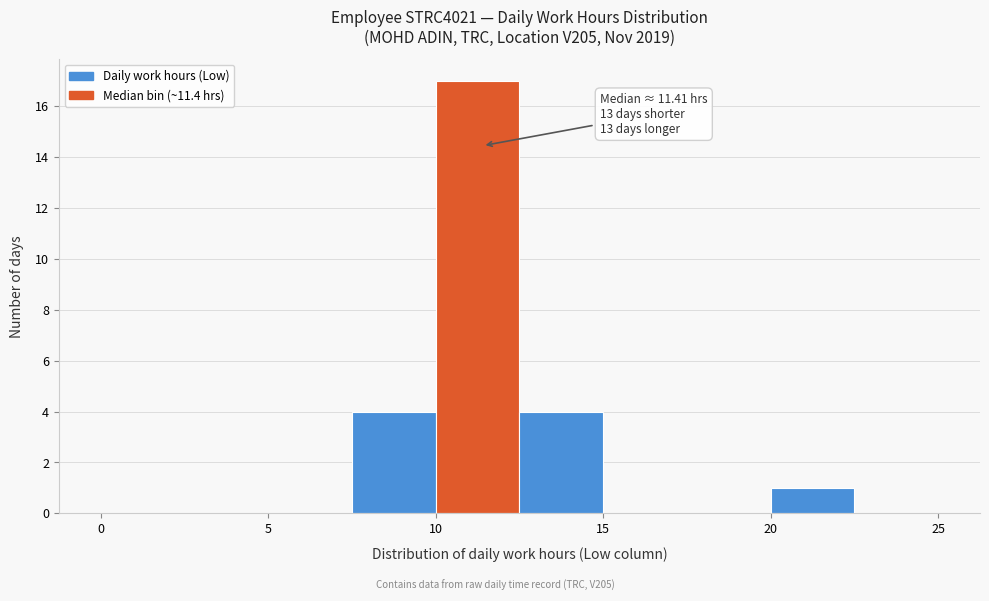

Which range on the x-axis has the tallest bar?

10.0 to 12.5